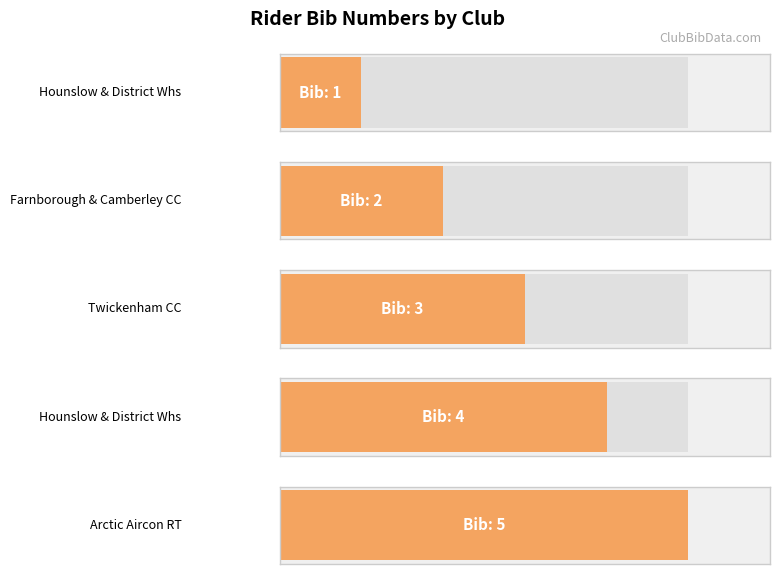

What is the change in value from Hounslow & District Whs to Arctic Aircon RT?

+4